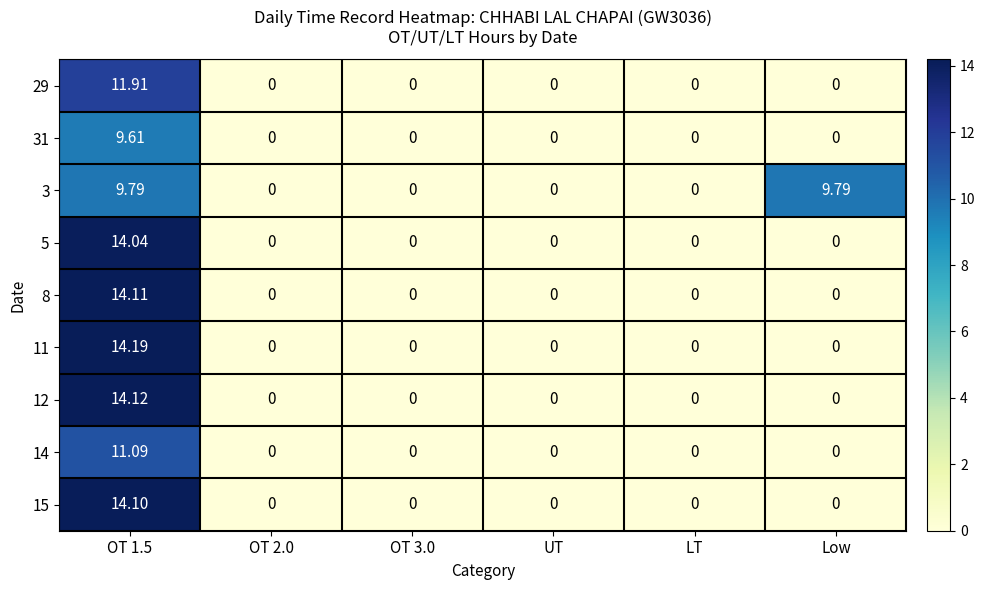

Rank the series by their maximum value, from highest to lowest.

11, 12, 8, 15, 5, 29, 14, 3, 31